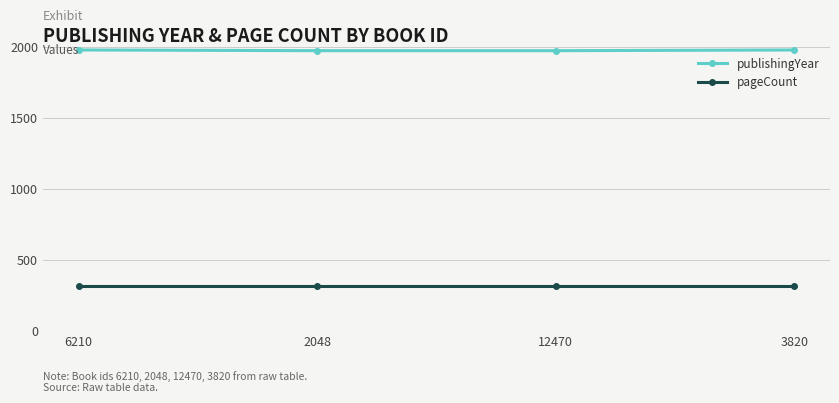

Which series has the largest range (max minus min)?

publishingYear